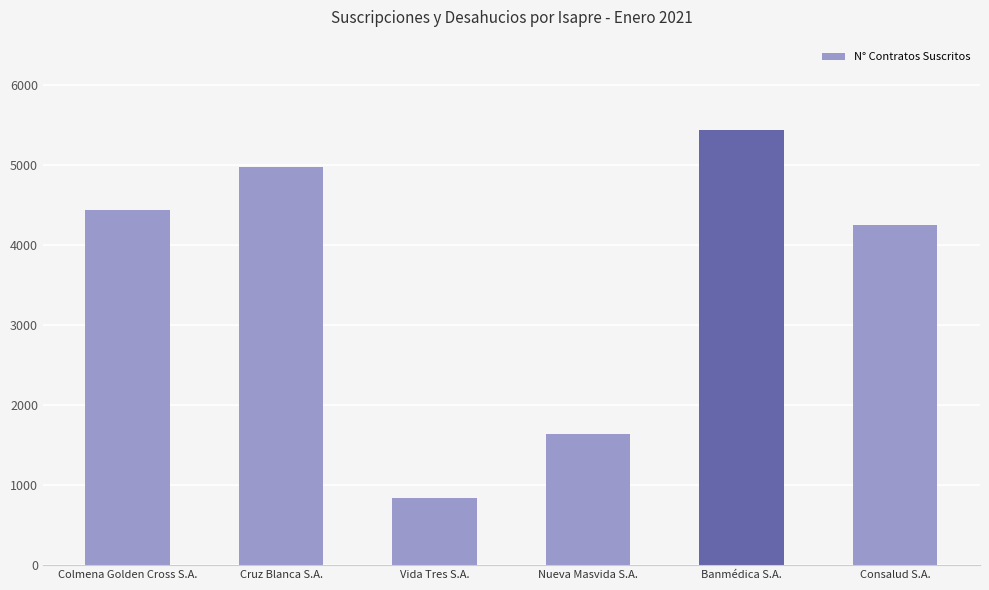

Reading left to right, what are all the values shown in this chart?

4442	4976	845	1643	5448	4259